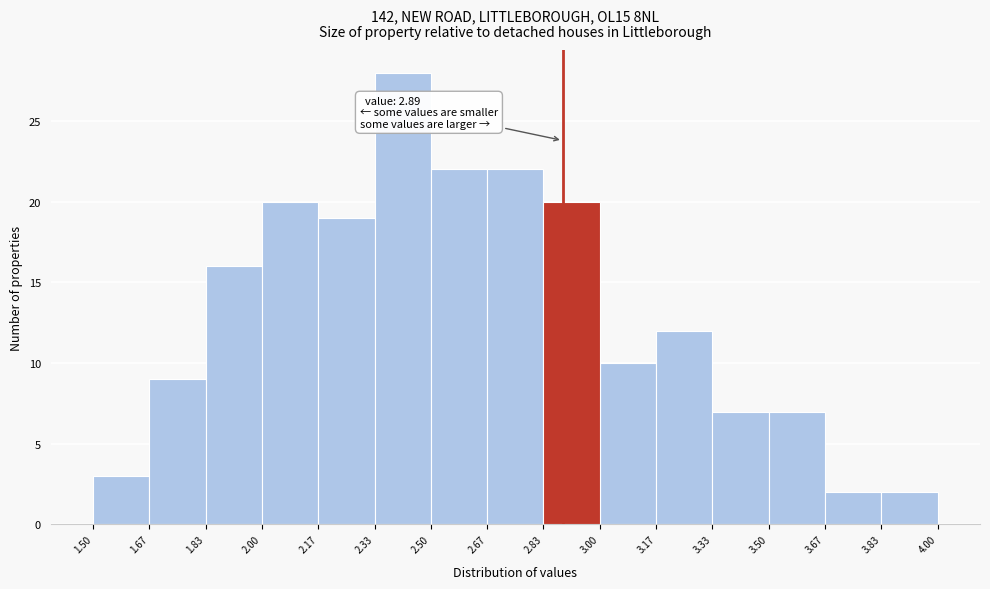

Which range on the x-axis has the tallest bar?

2.33 to 2.50